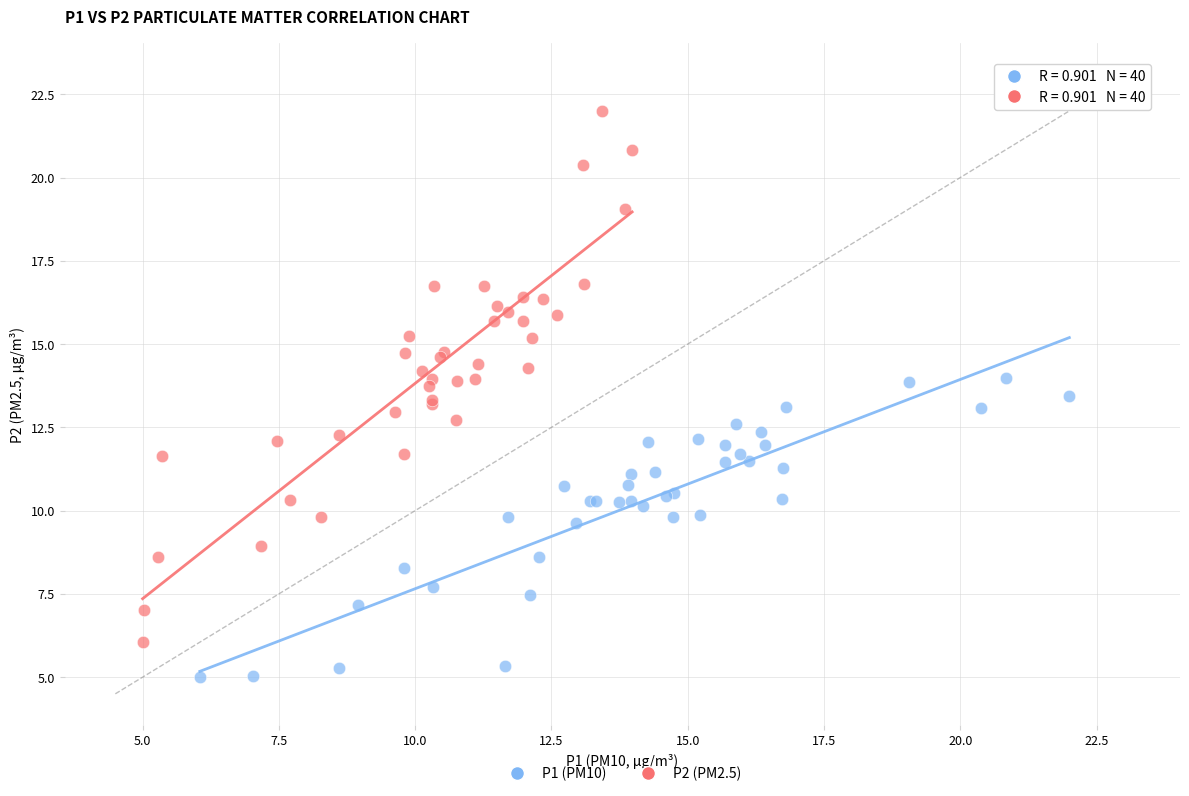

Which series contains the highest Y value?

P2 (PM2.5)